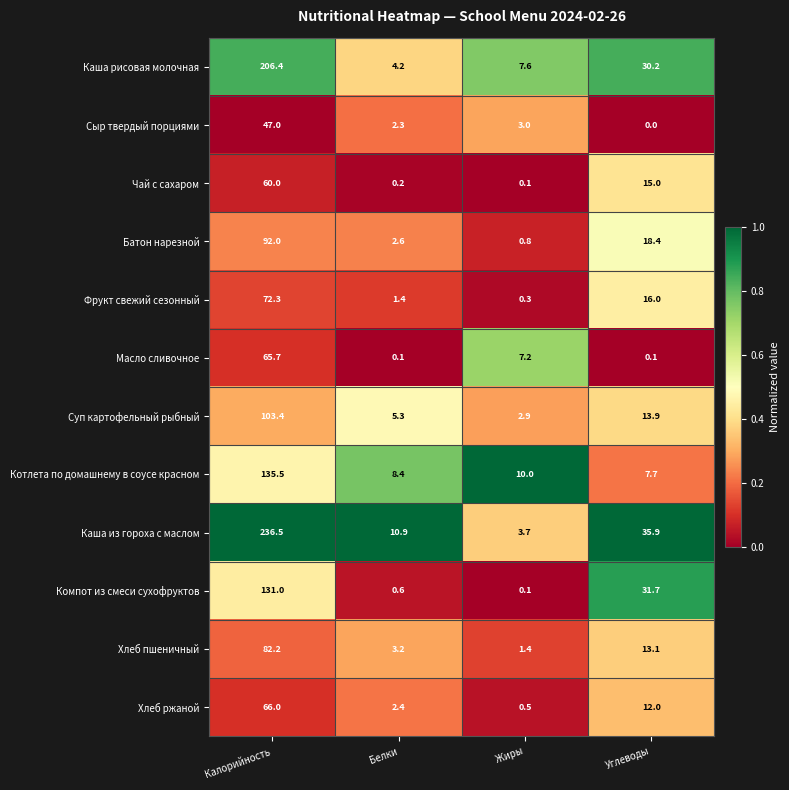

Rank the series by their maximum value, from highest to lowest.

Каша из гороха с маслом, Каша рисовая молочная, Котлета по домашнему в соусе красном, Компот из смеси сухофруктов, Суп картофельный рыбный, Батон нарезной, Хлеб пшеничный, Фрукт свежий сезонный, Хлеб ржаной, Масло сливочное, Чай с сахаром, Сыр твердый порциями